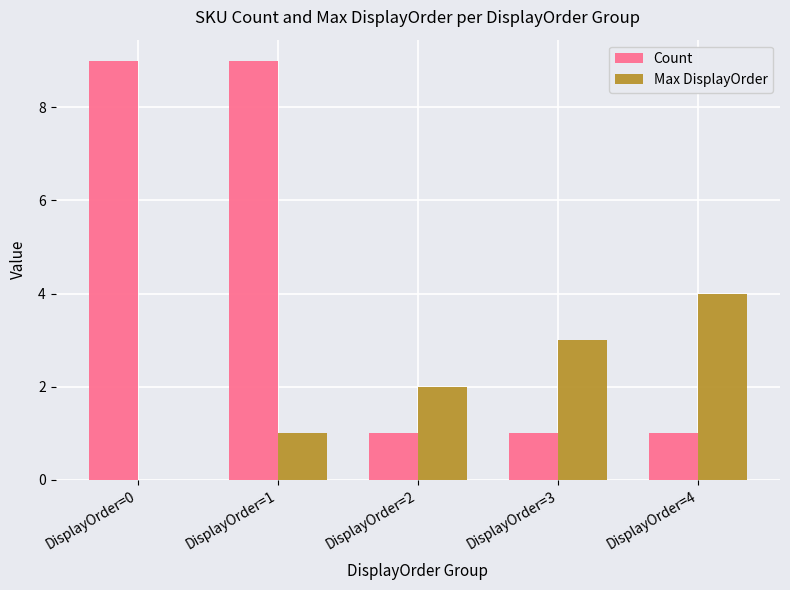

Reading right to left, extract all data points from this chart.

Count: 1	1	1	9	9
Max DisplayOrder: 4	3	2	1	0